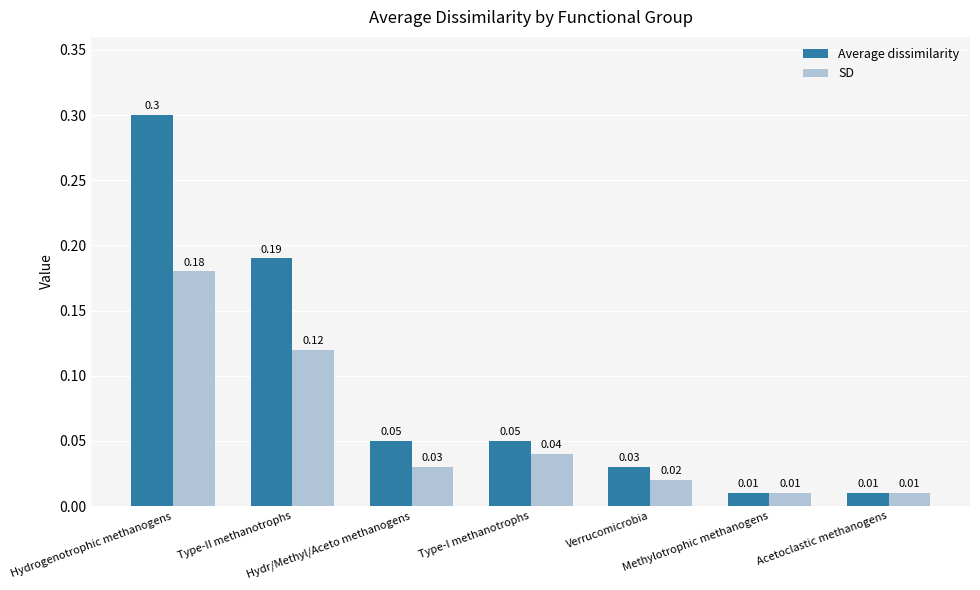

How many data points does each series have?

7